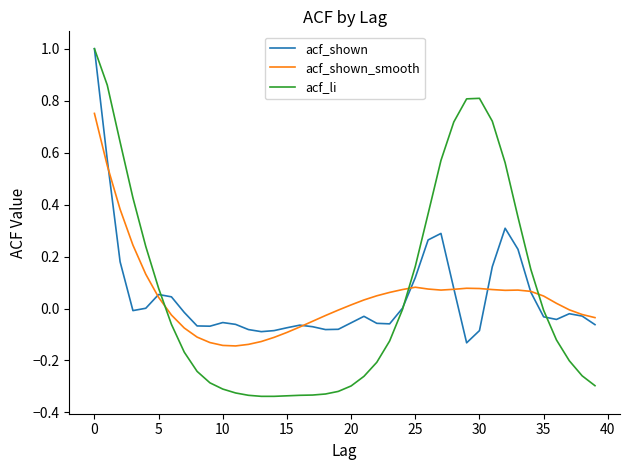

What is the maximum value shown in the chart?

1.0